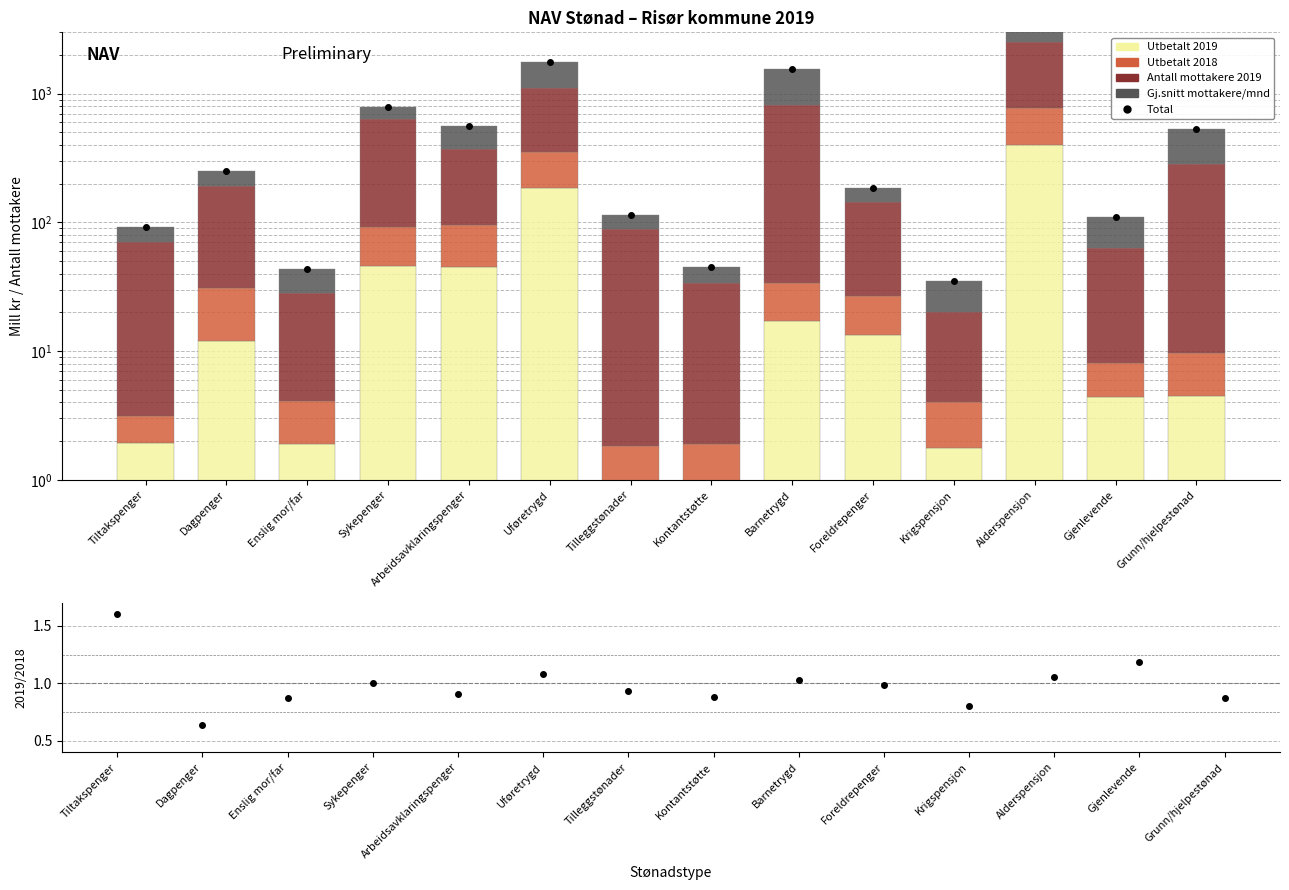

Reading left to right, what are all the values shown in this chart?

Total: 92.3	251.3	43.6	789.9	556.8	1767.2	113.4	44.8	1543.3	184.3	35.0	4145.8	109.7	530.2
Utbetalt 2019: 1.9	12.0	1.9	46.2	45.3	184.3	0.9	0.9	17.1	13.4	1.8	400.0	4.4	4.5
Utbetalt 2018: 1.2	18.9	2.2	46.1	50.1	170.5	0.9	1.0	16.7	13.6	2.2	378.8	3.7	5.2
Antall mottakere 2019: 67.0	160.0	24.0	545.0	278.0	751.0	87.0	32.0	788.0	118.0	16.0	1736.0	55.0	273.0
Gj.snitt mottakere/mnd: 22.2	60.3	15.5	152.7	183.5	661.3	24.6	10.9	721.5	39.3	15.0	1630.9	46.6	247.5
2019/2018 ratio: 1.6	0.6	0.9	1.0	0.9	1.1	0.9	0.9	1.0	1.0	0.8	1.1	1.2	0.9